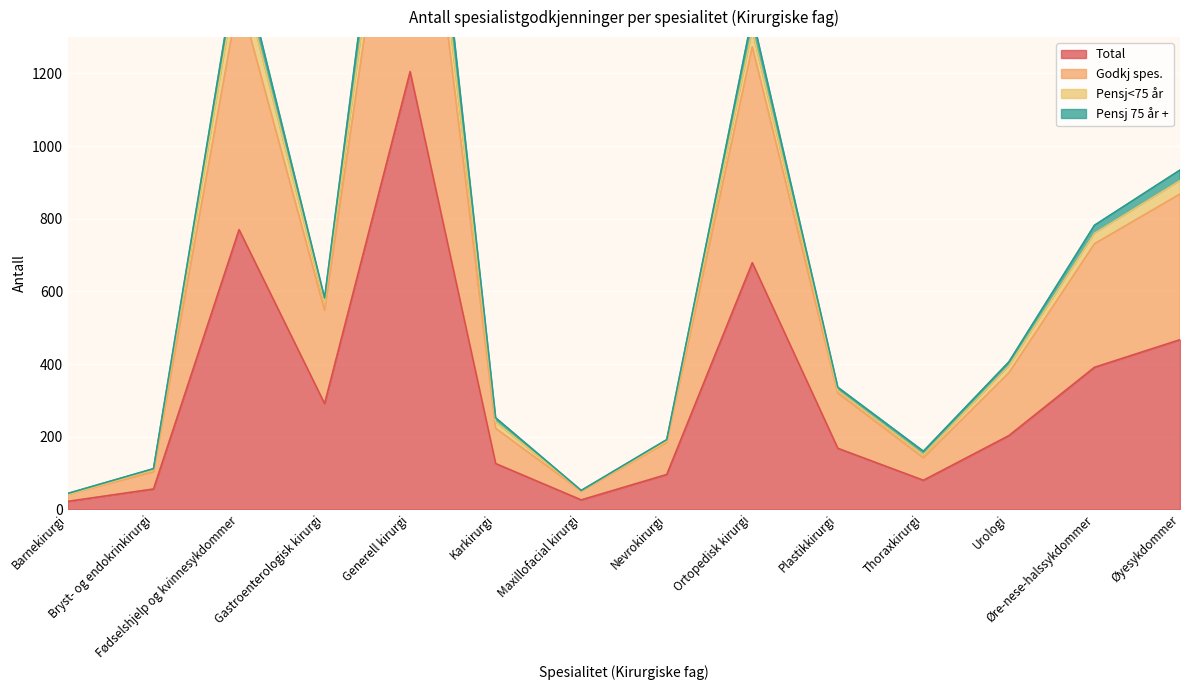

List the labels in order of Godkj spes. value, smallest first.

Barnekirurgi, Maxillofacial kirurgi, Bryst- og endokrinkirurgi, Thoraxkirurgi, Nevrokirurgi, Karkirurgi, Plastikkirurgi, Urologi, Gastroenterologisk kirurgi, Øre-nese-halssykdommer, Øyesykdommer, Ortopedisk kirurgi, Fødselshjelp og kvinnesykdommer, Generell kirurgi